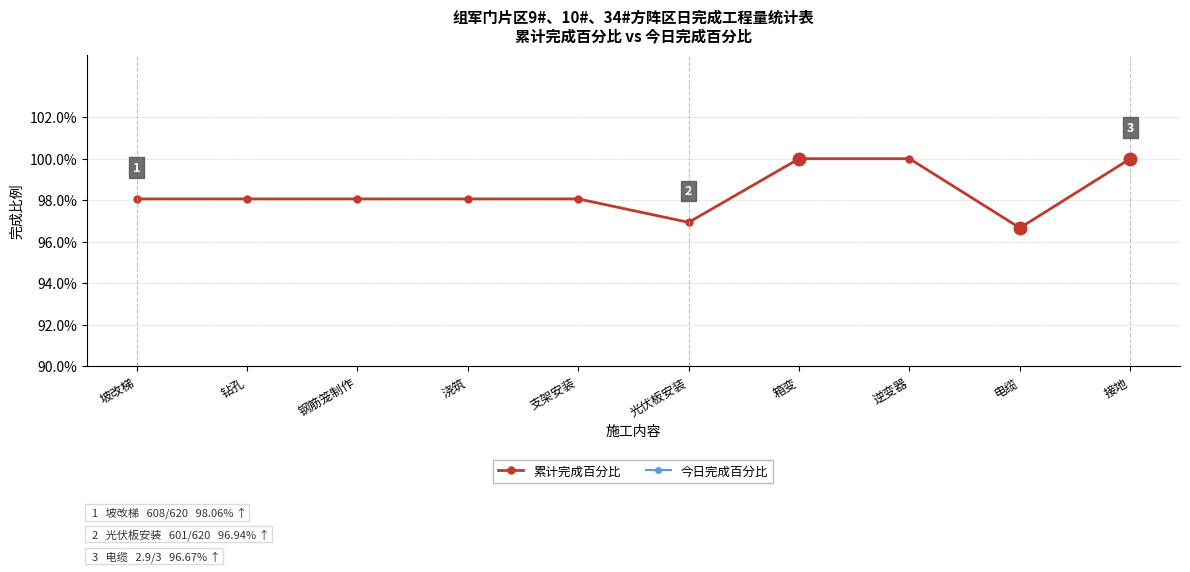

List the series in order of their peak value, lowest first.

今日完成百分比, 累计完成百分比